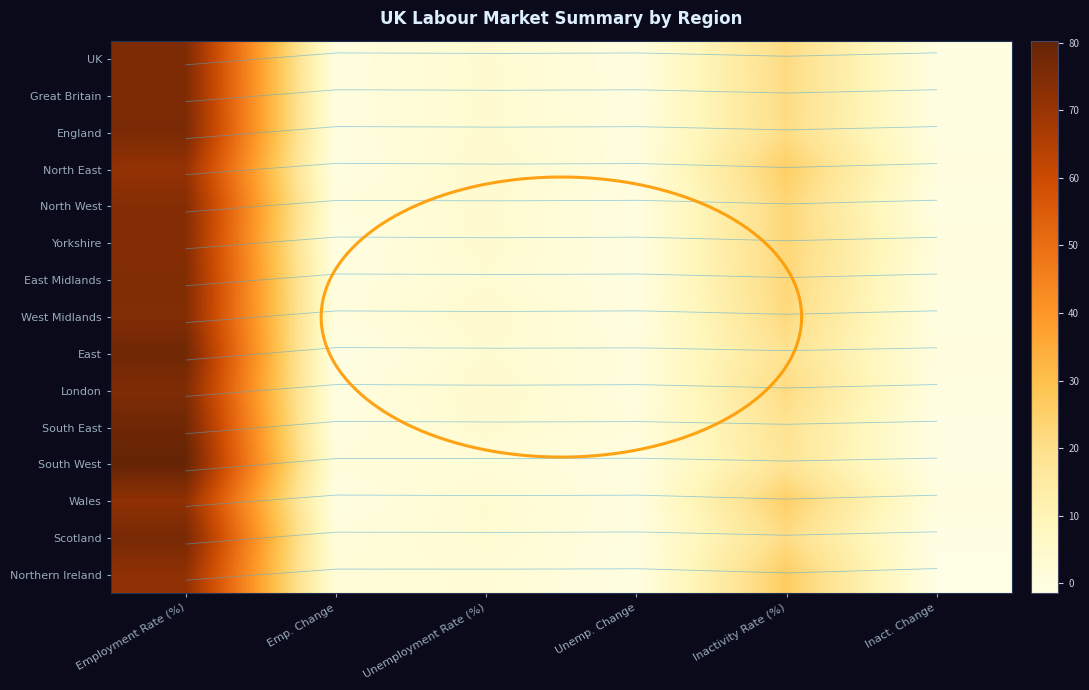

At Inactivity Rate (%), list the series in order from largest to smallest.

Northern Ireland, North East, Wales, North West, Yorkshire, East Midlands, West Midlands, UK, London, Great Britain, England, Scotland, East, South East, South West